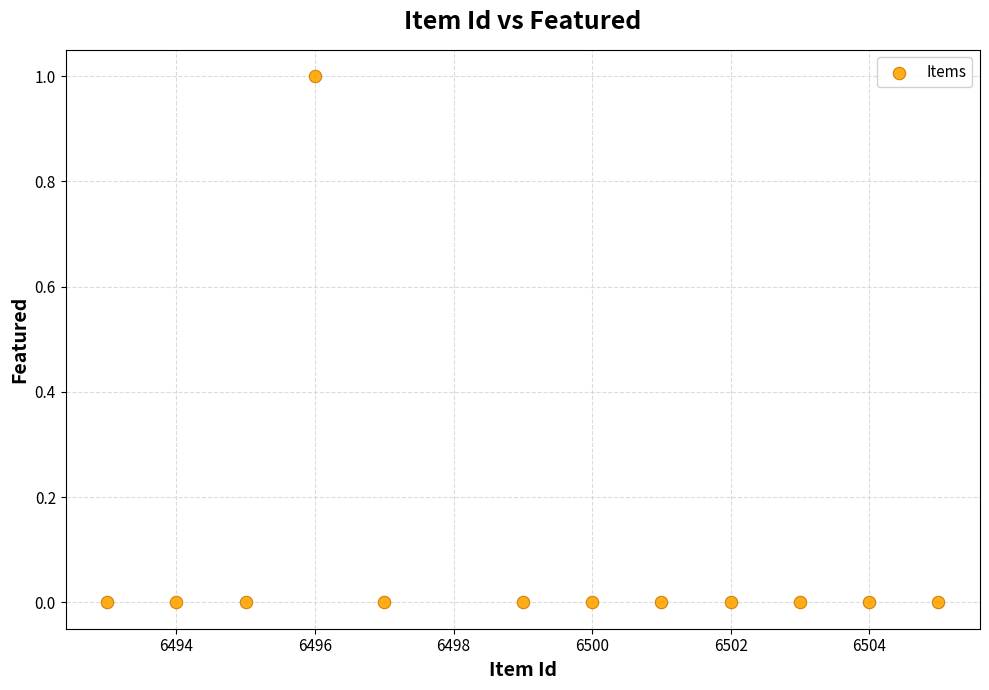

What is the average X value?

6499